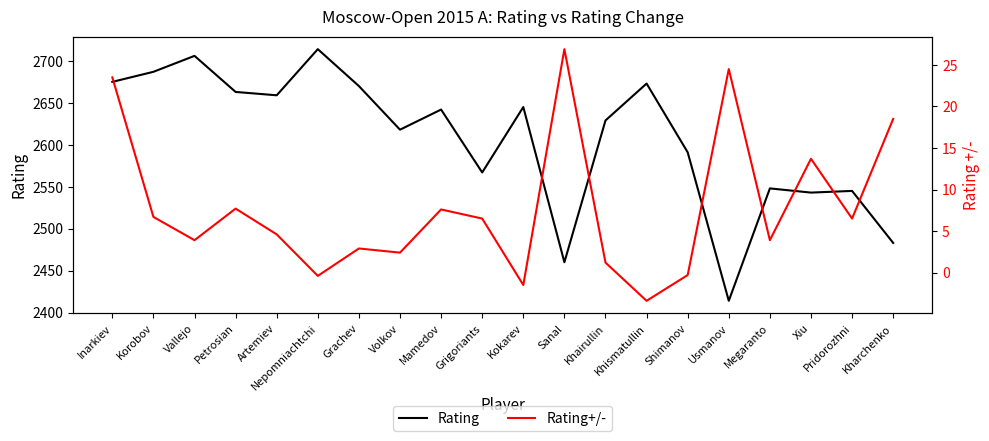

What is the value of the Rating point at the 16th from the left?

2414.0